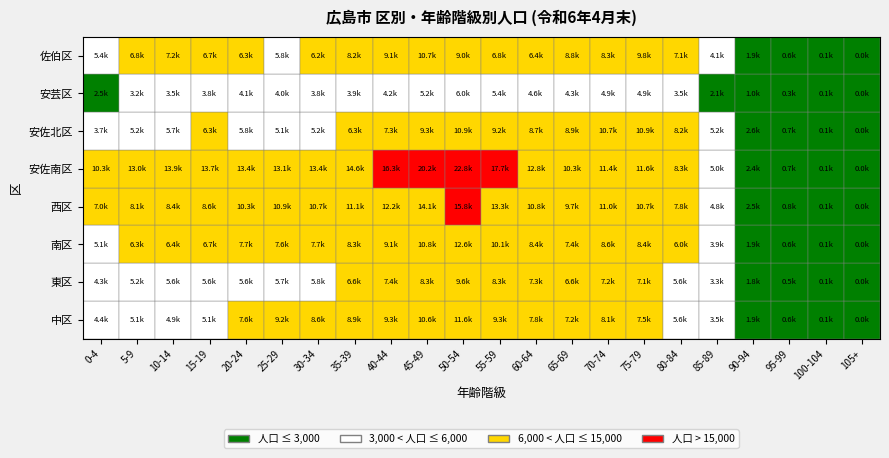

True or false: 西区 has a value of 6666 at 45-49.

False